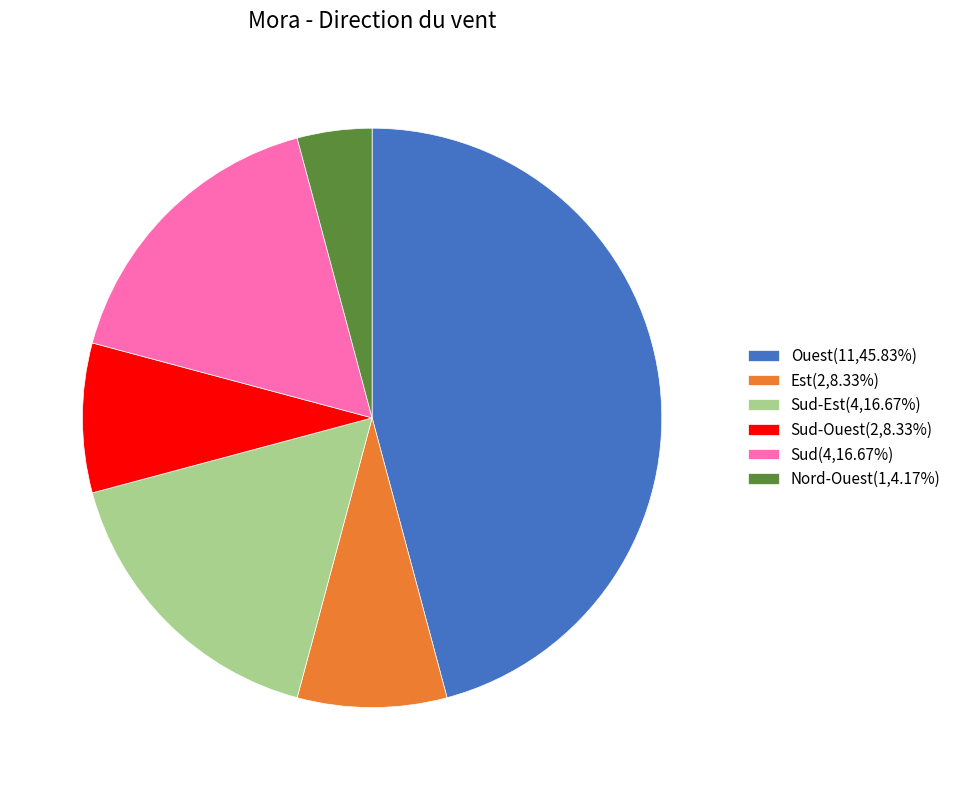

Is there any slice that represents more than half of the pie?

No